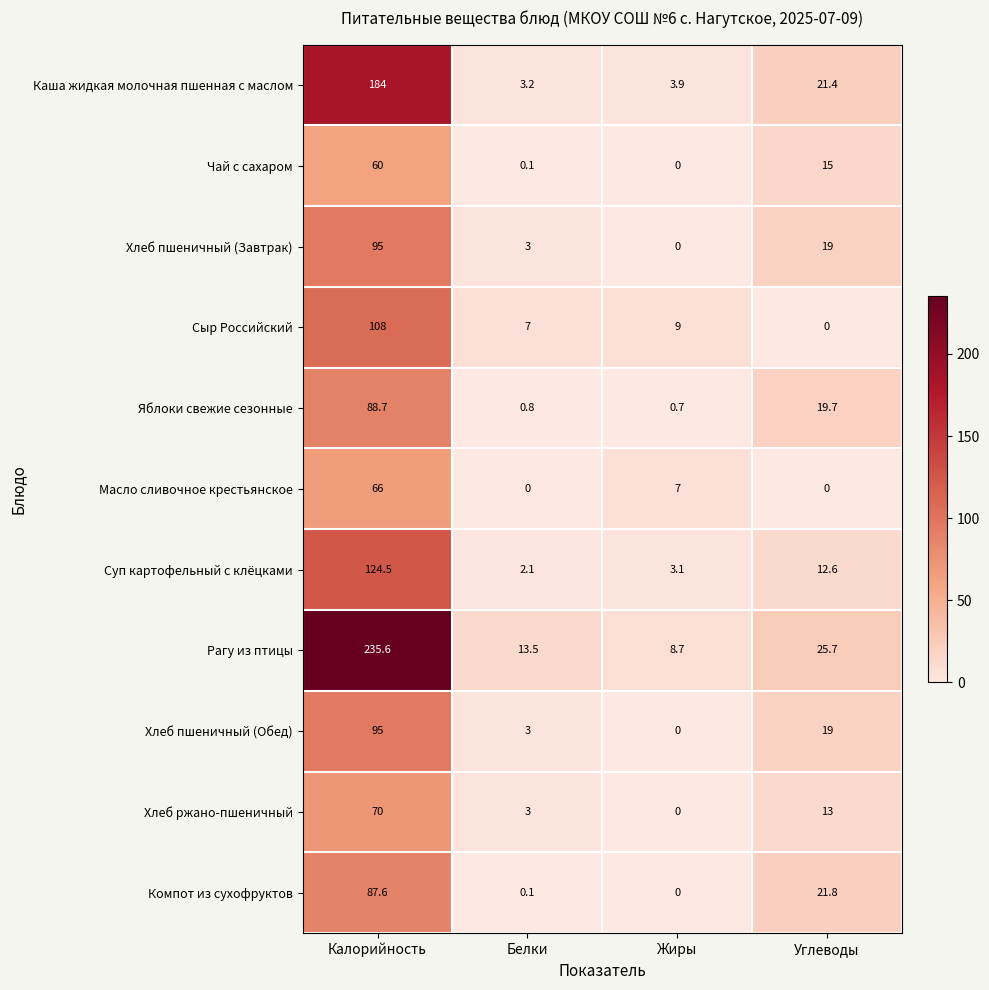

At which label is Сыр Российский closest to 54?

Жиры